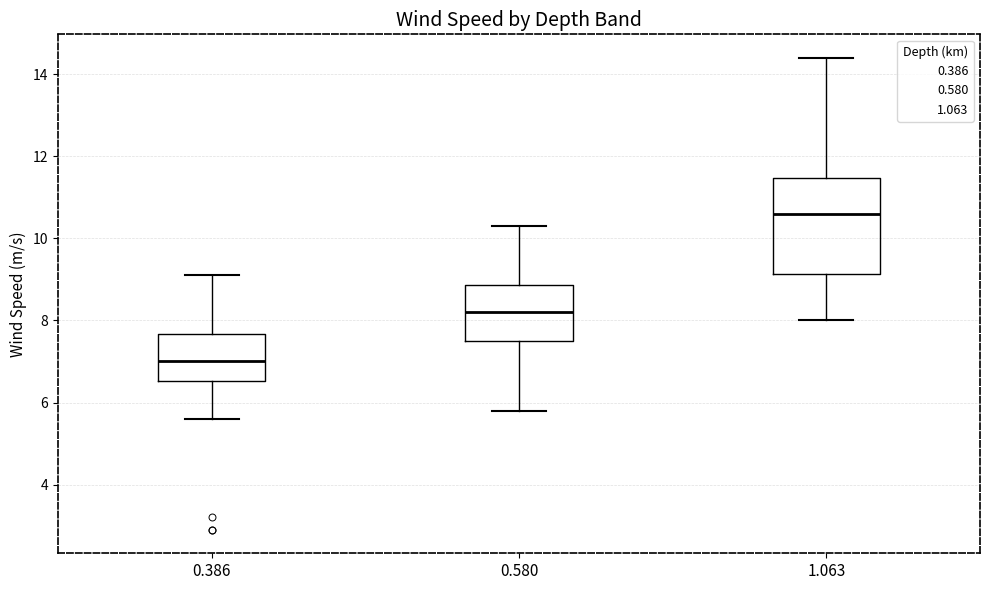

Where is the lower edge of the box at x = 0.580 on the y-axis? The values are not printed on the chart, so give them approximately, as read against the axis.

7.6